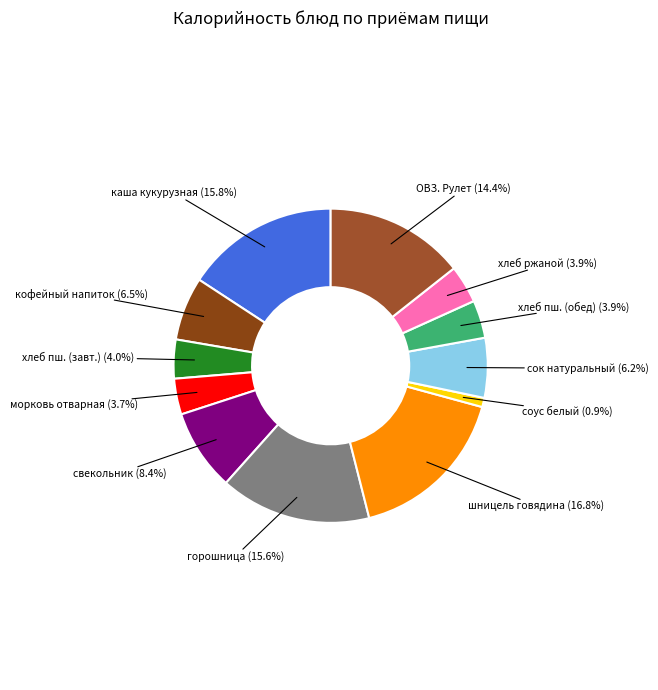

Which category has the smallest portion of the pie?

соус белый